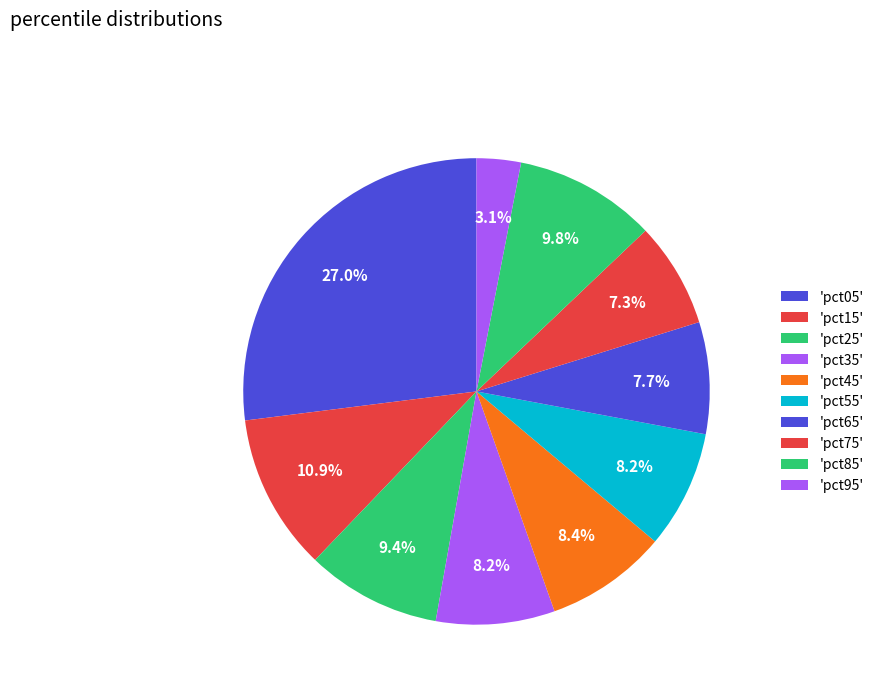

Count the number of slices in the pie.

10